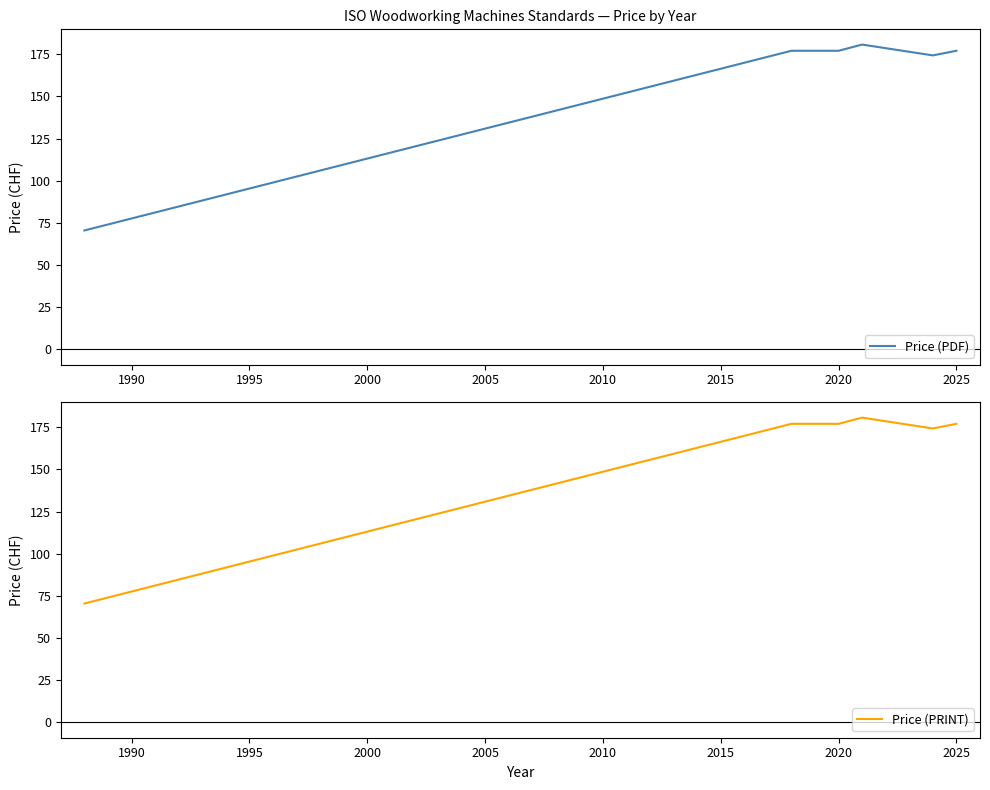

The value of Price (PDF) at 2020 is 267.4. True or false?

False